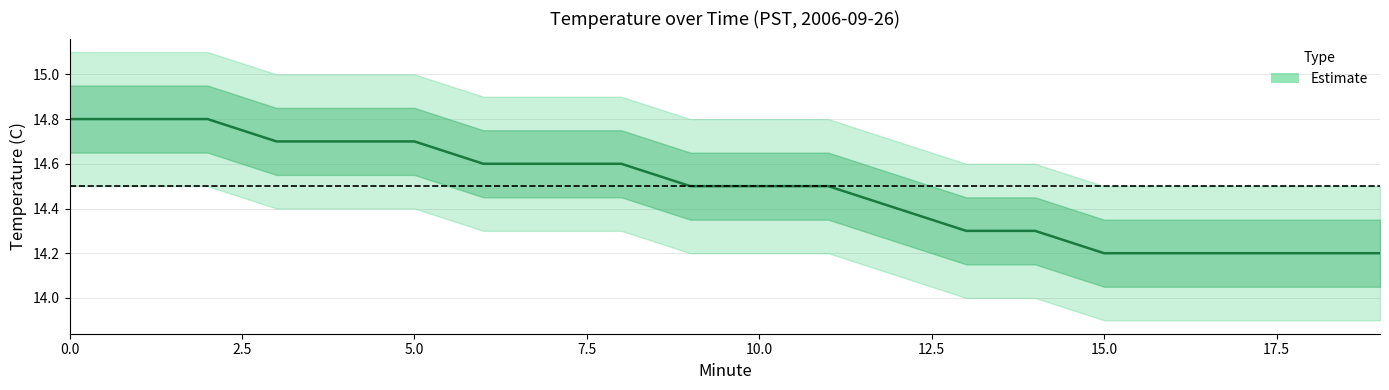

What is the difference between the upper_narrow values at 10 and 19?

0.3